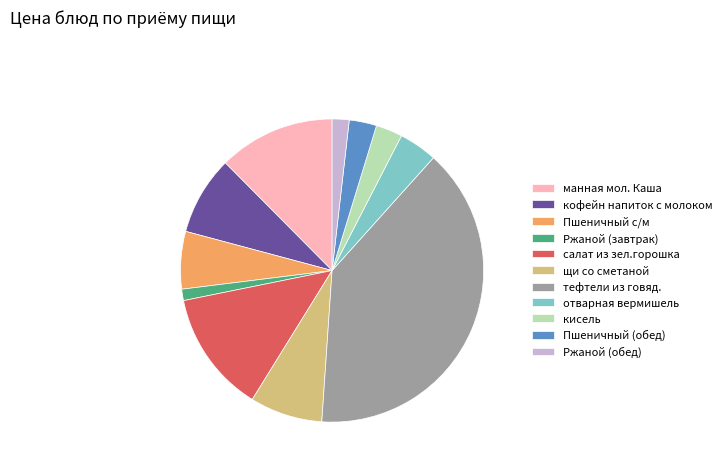

What is the largest slice in the pie chart?

тефтели из говяд.